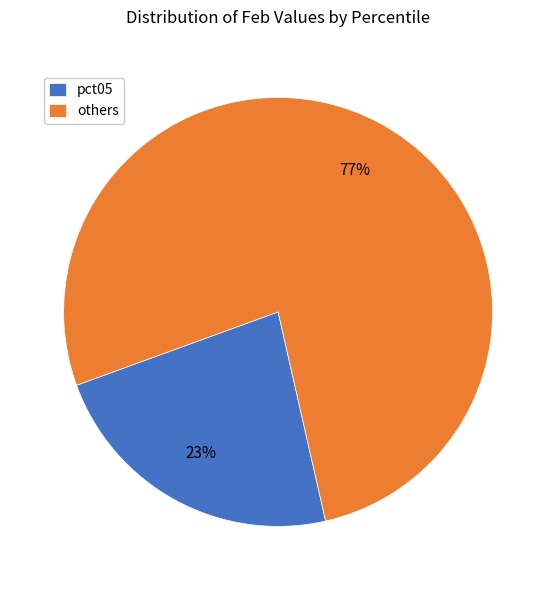

Count the number of slices in the pie.

2